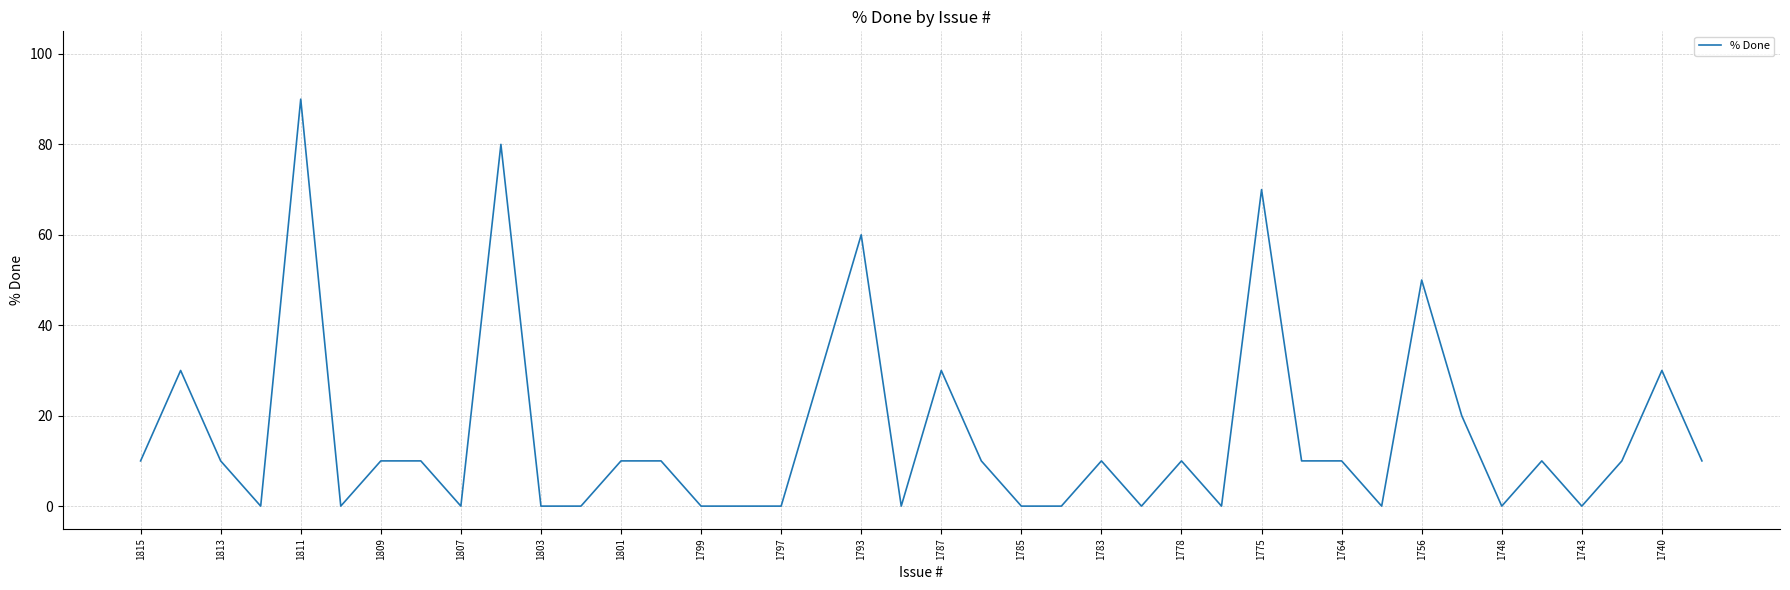

What is the maximum value shown in the chart?

90